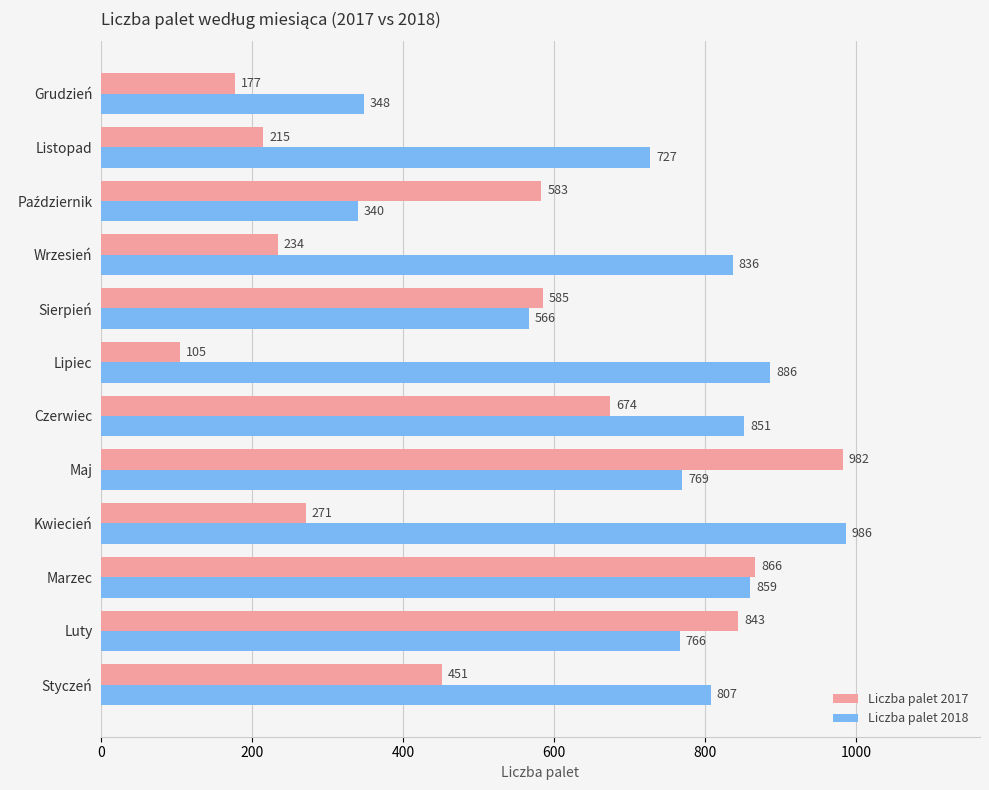

What is the difference between the second highest and second lowest values in the Liczba palet 2017 series?

689